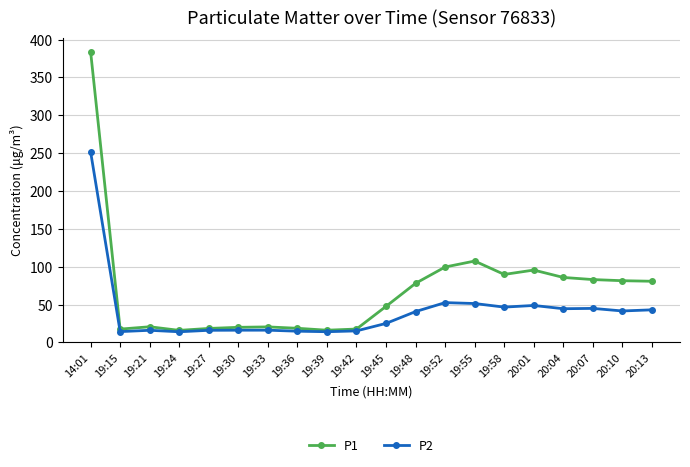

Which series changed the most between 19:52 and 20:01?

P1